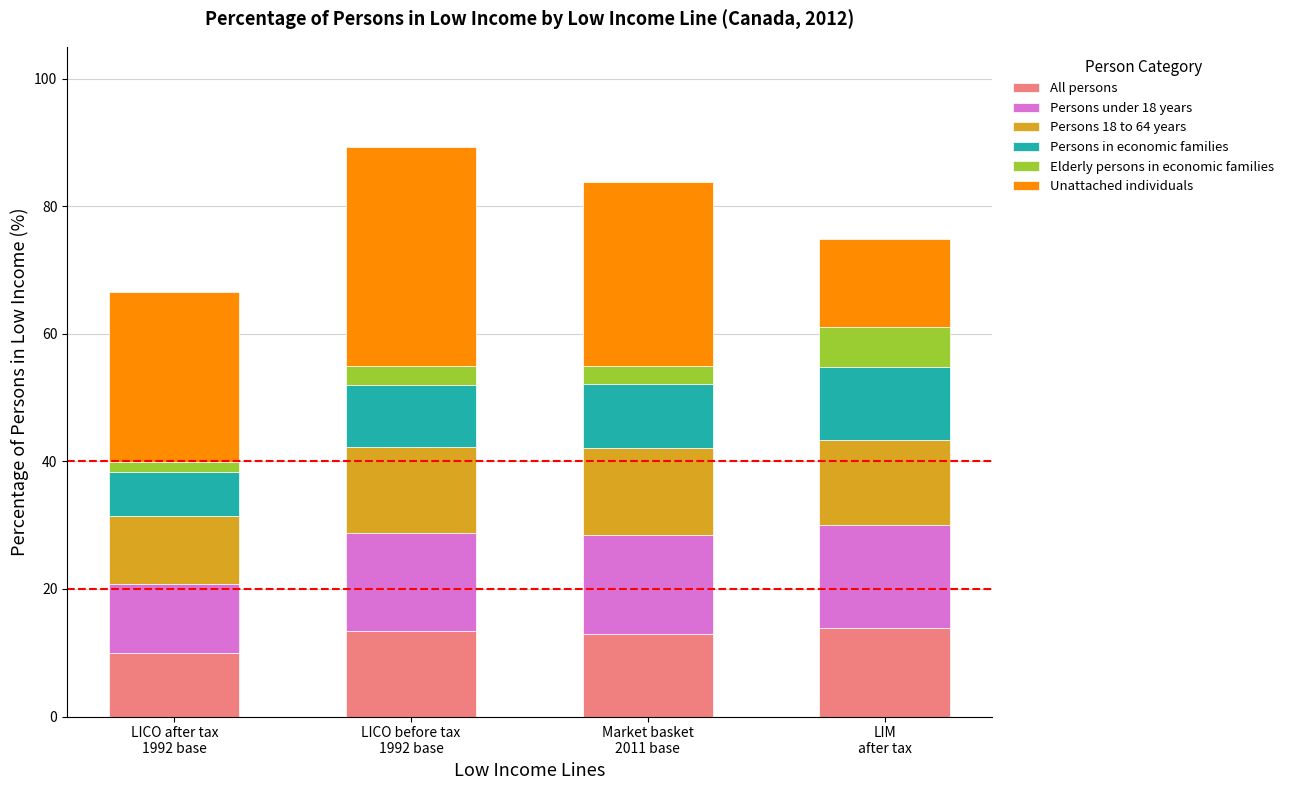

What is the difference between the maximum and minimum values in the All persons series?

3.9